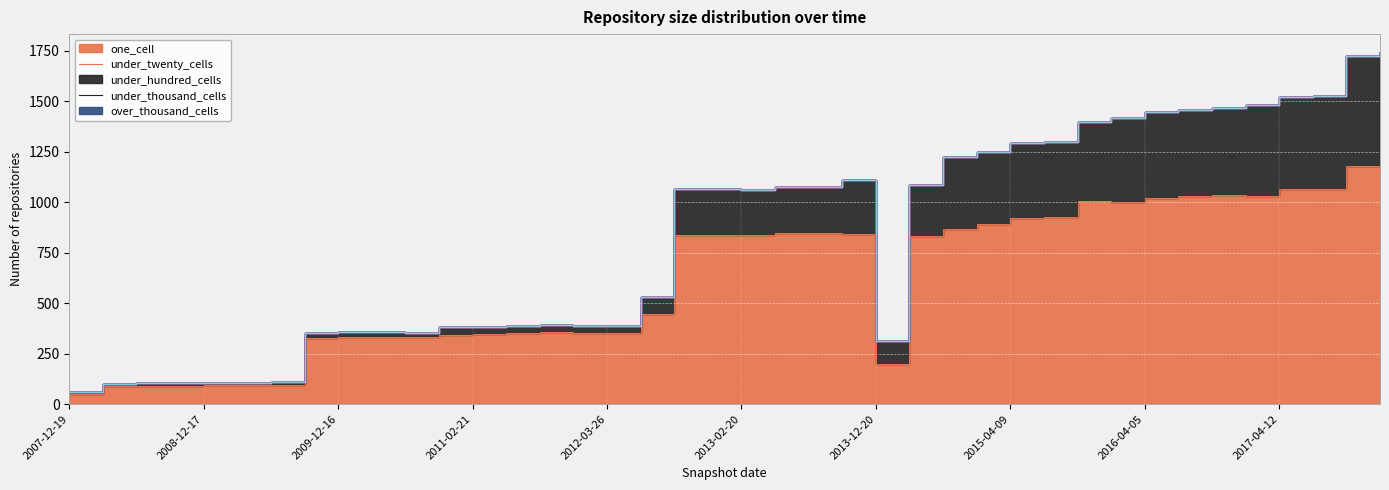

What is the label of the 29th point from the right?

2010-11-17